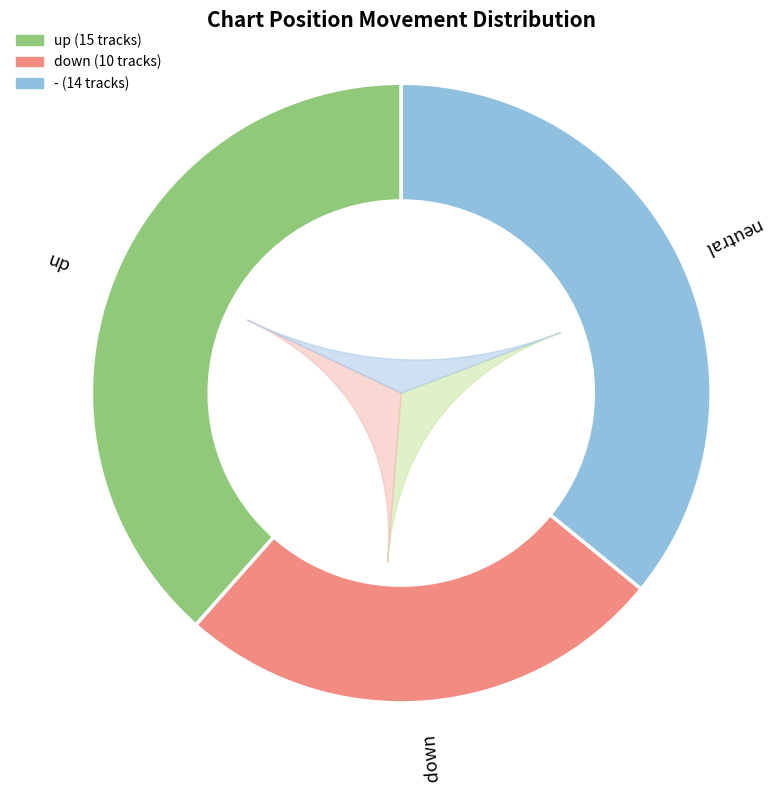

To the nearest percent, what is the difference between the largest and smallest slice percentages?

13%